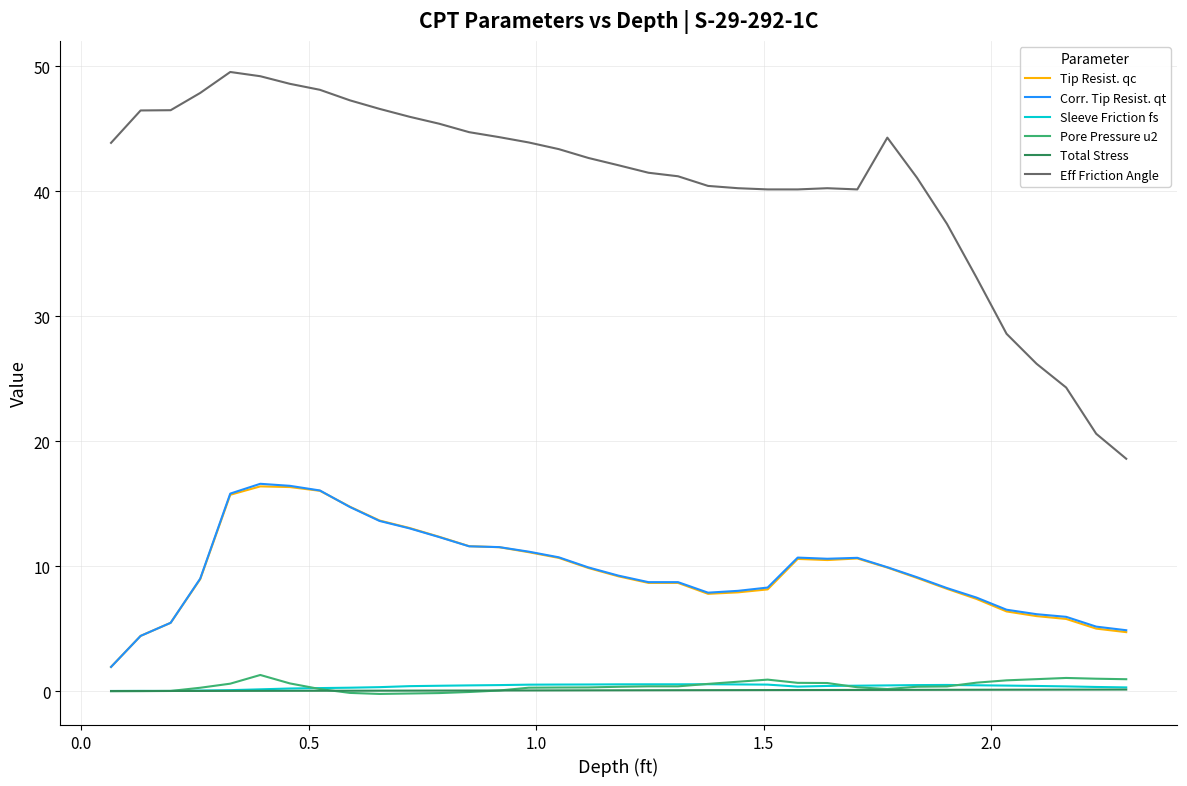

Which series has the widest spread of values?

Eff Friction Angle